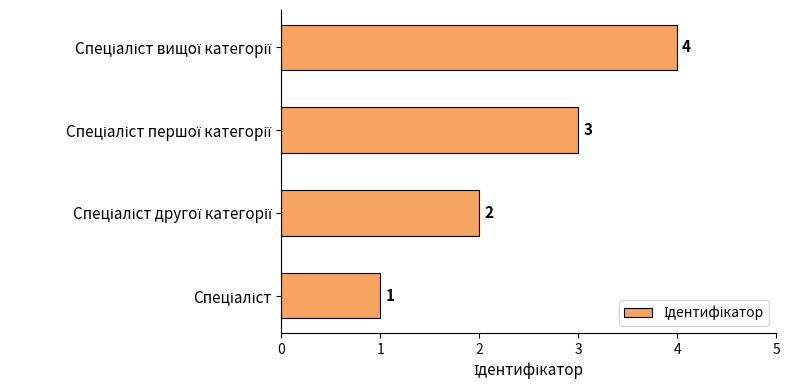

What is the sum of all values?

10